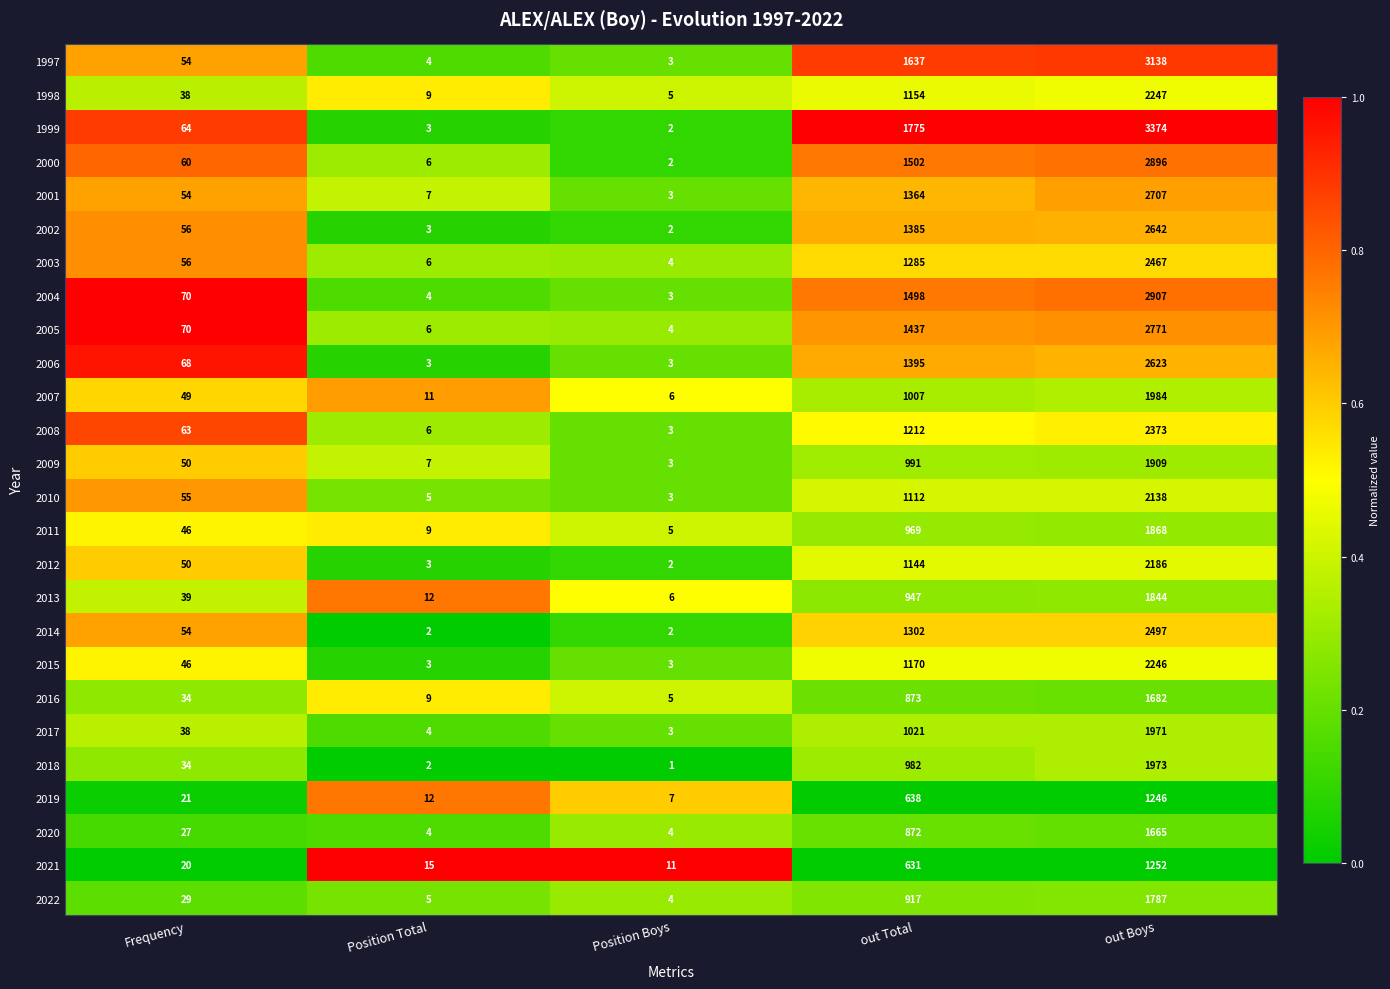

Which category has the highest value in the 2016 series?

out Boys